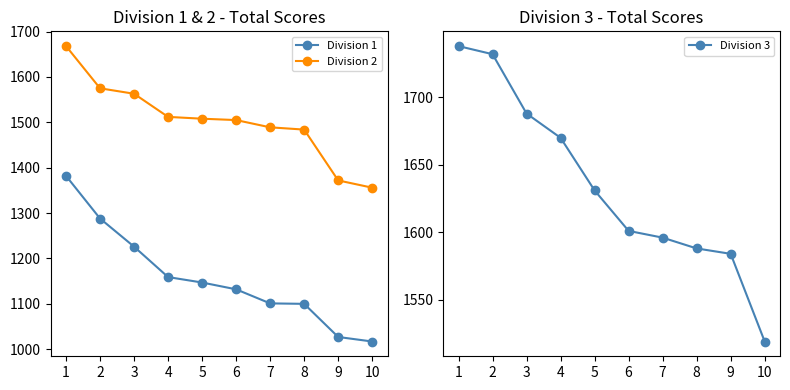

At which category is the sum across all series the highest?

1